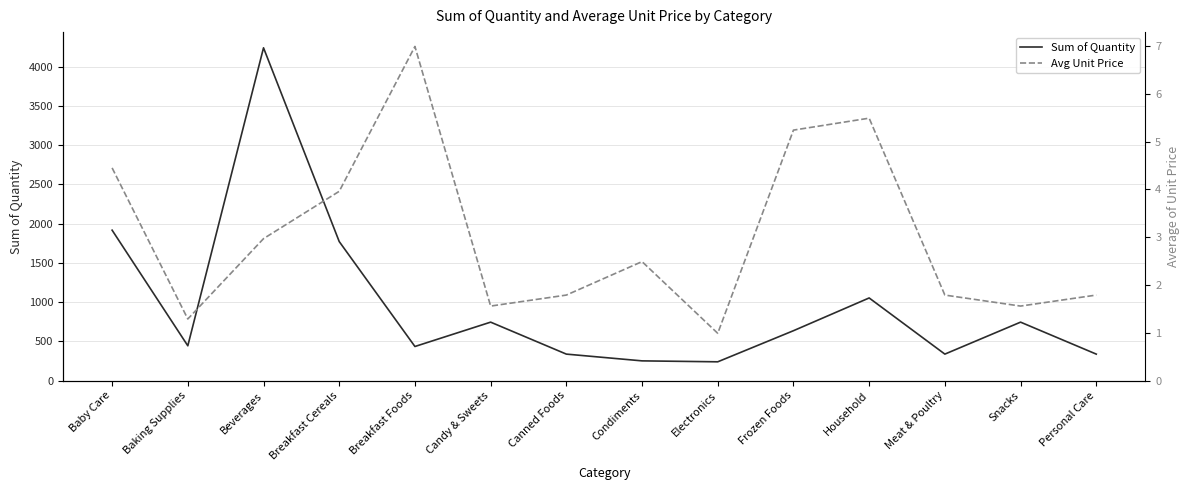

True or false: Avg Unit Price and Sum of Quantity intersect in this chart.

False